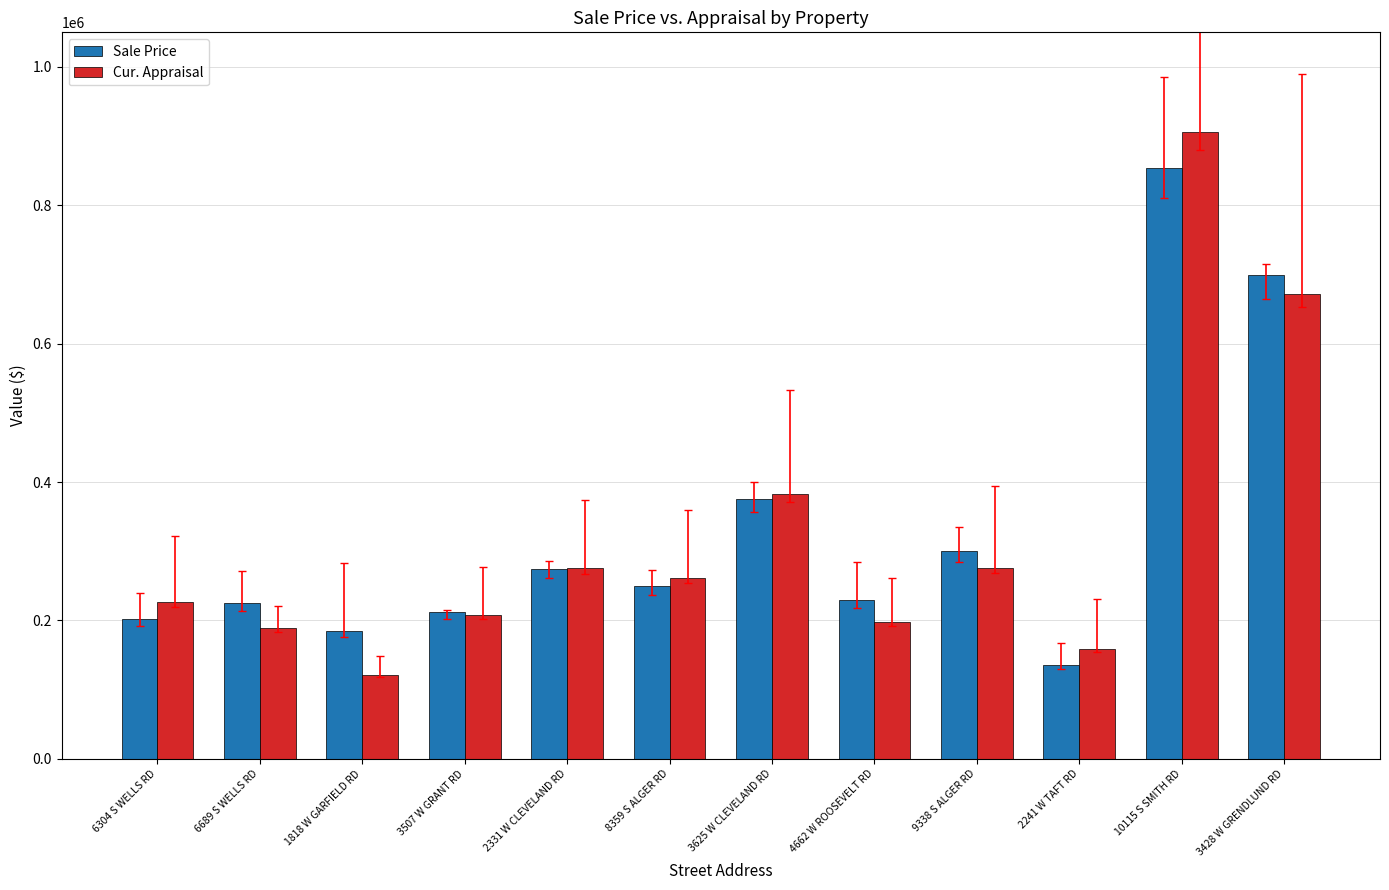

Where is Cur. Appraisal nearest to the value 514263?

3625 W CLEVELAND RD